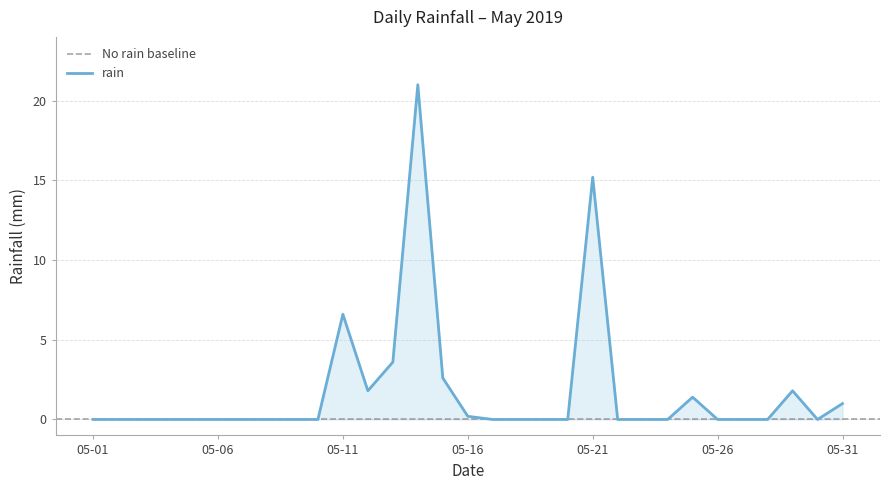

How many series are shown in this chart?

1